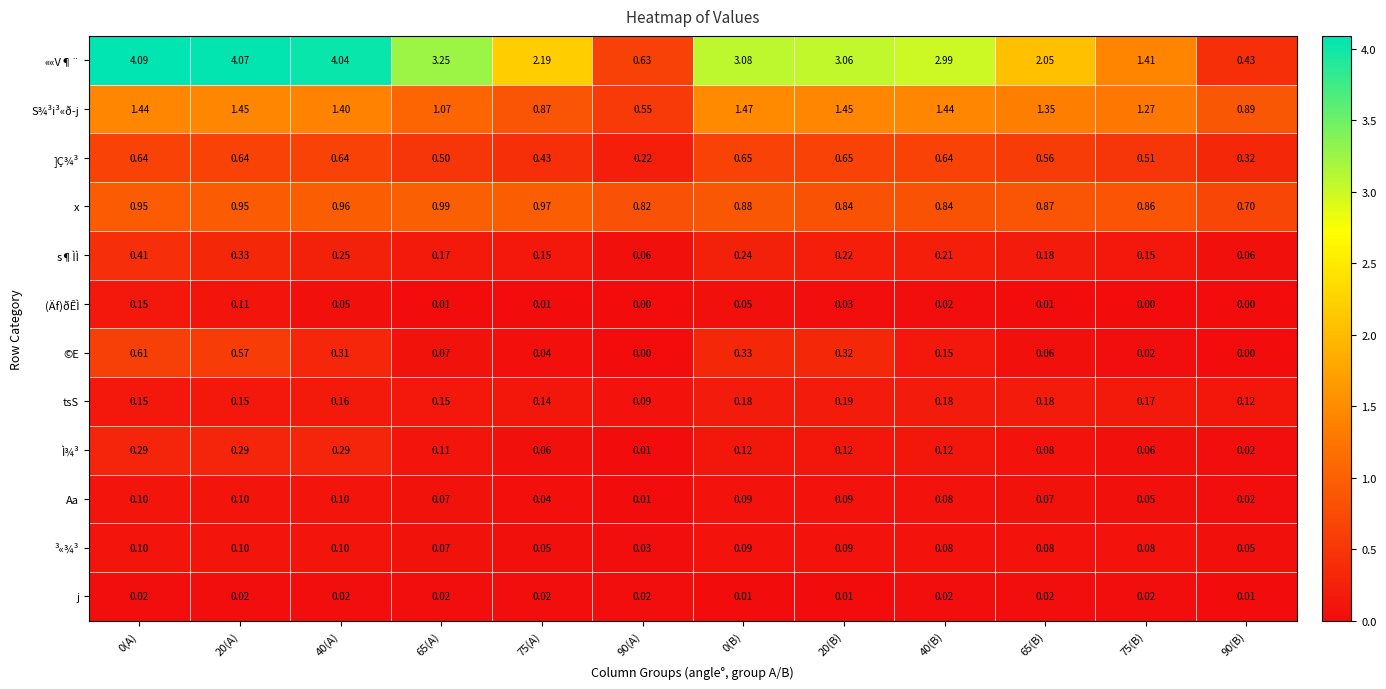

Which series has the largest total across all categories?

««V¶¨